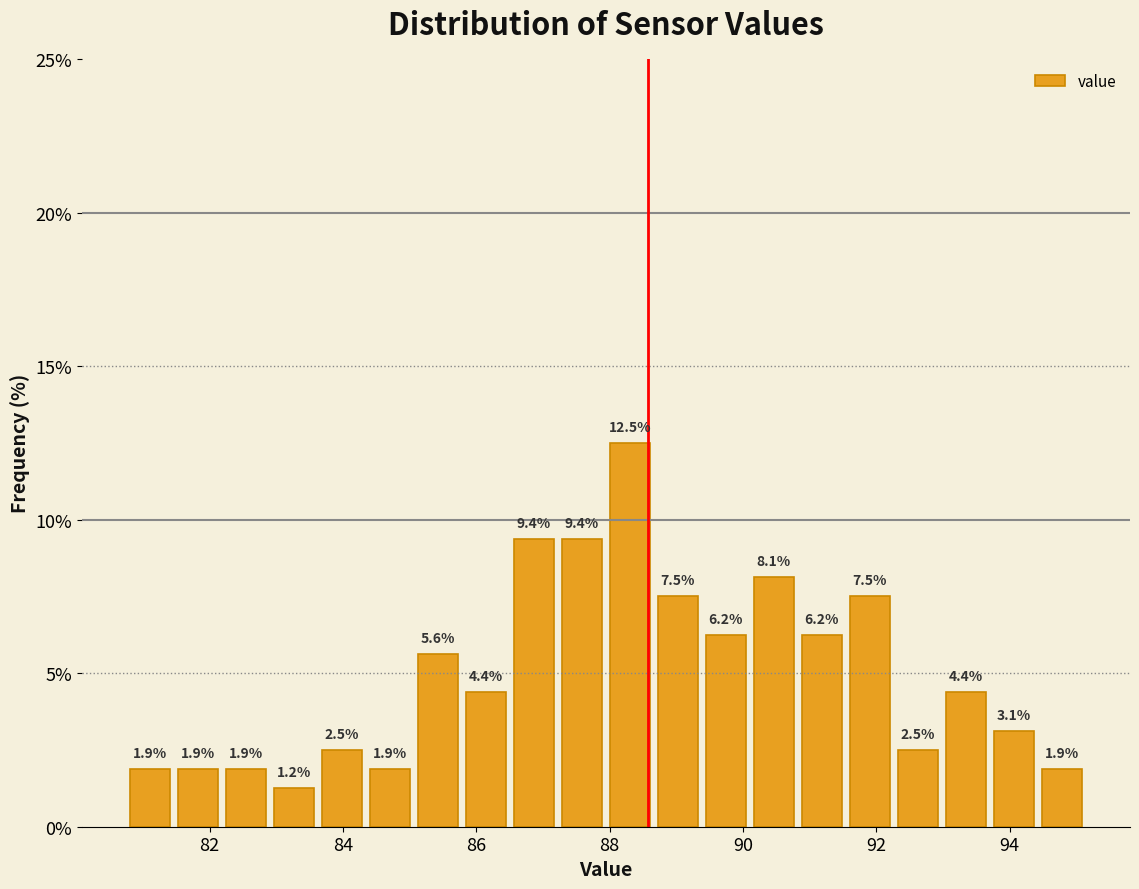

Read against the x-axis, roughly where is the centre of the tallest bar?

88.4